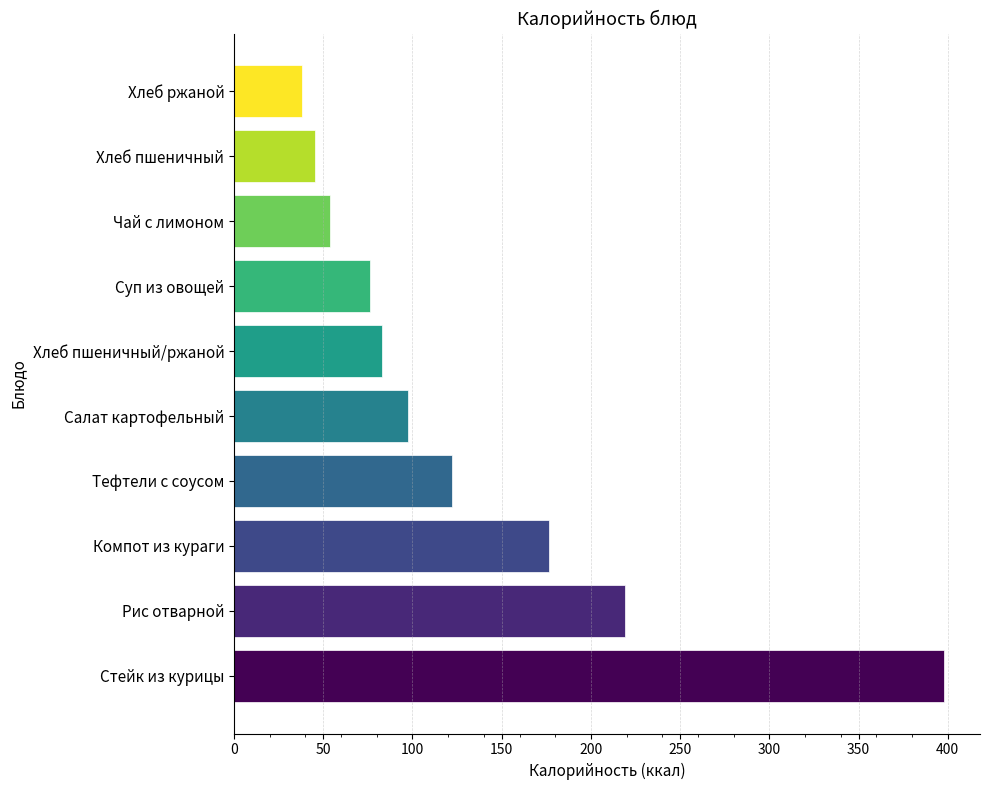

Which has a higher value, Салат картофельный or Чай с лимоном?

Салат картофельный